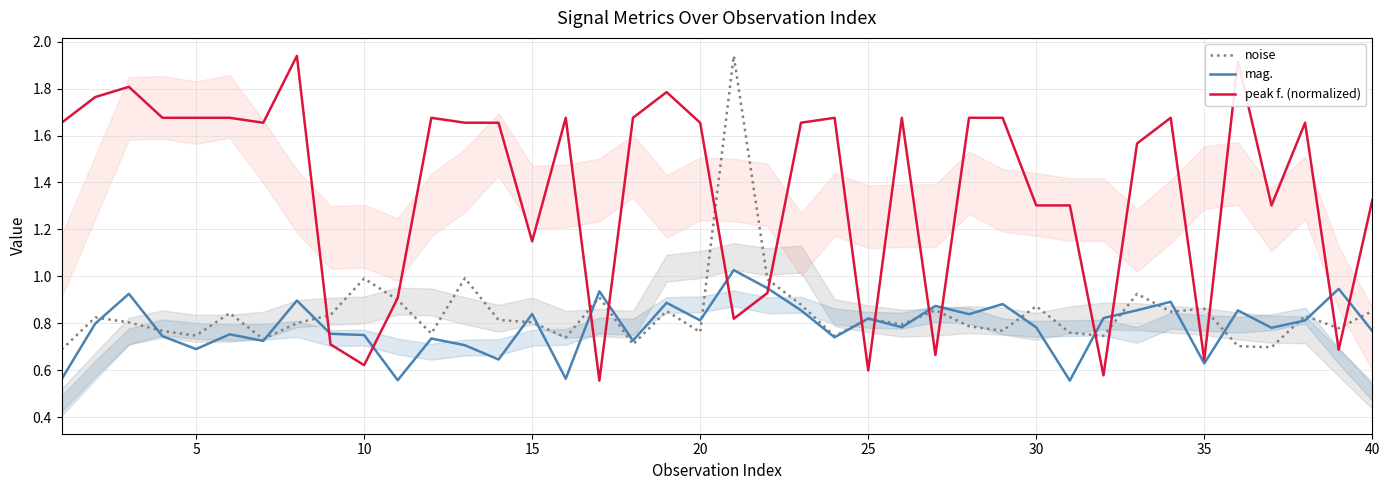

What is the difference between the second highest and minimum values in the mag. series?

0.4